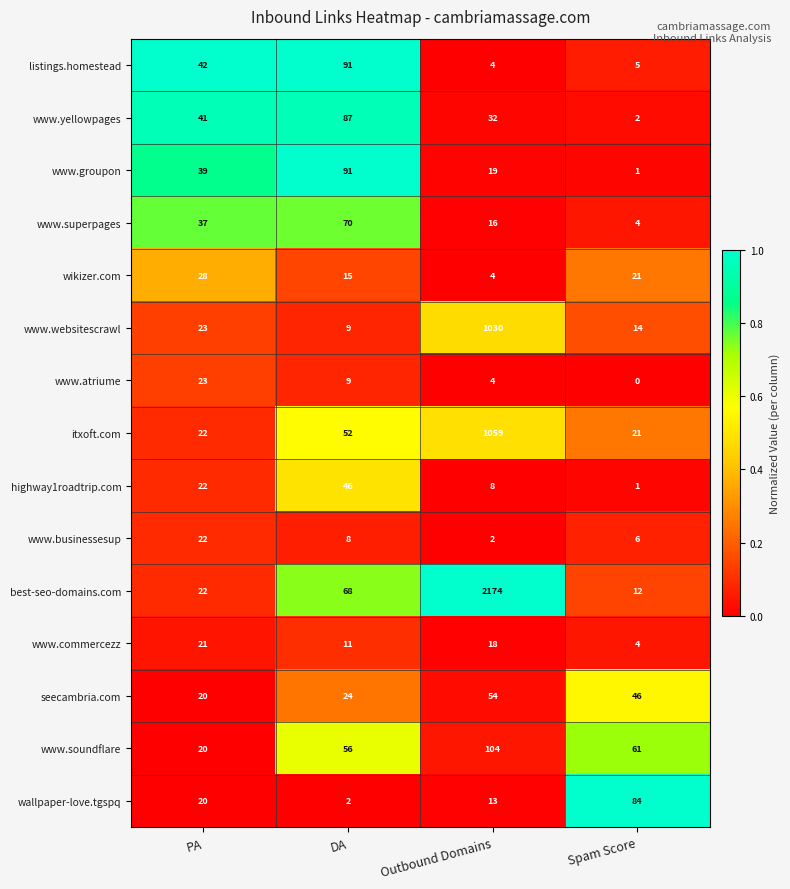

At how many categories does at least one series exceed 0?

4